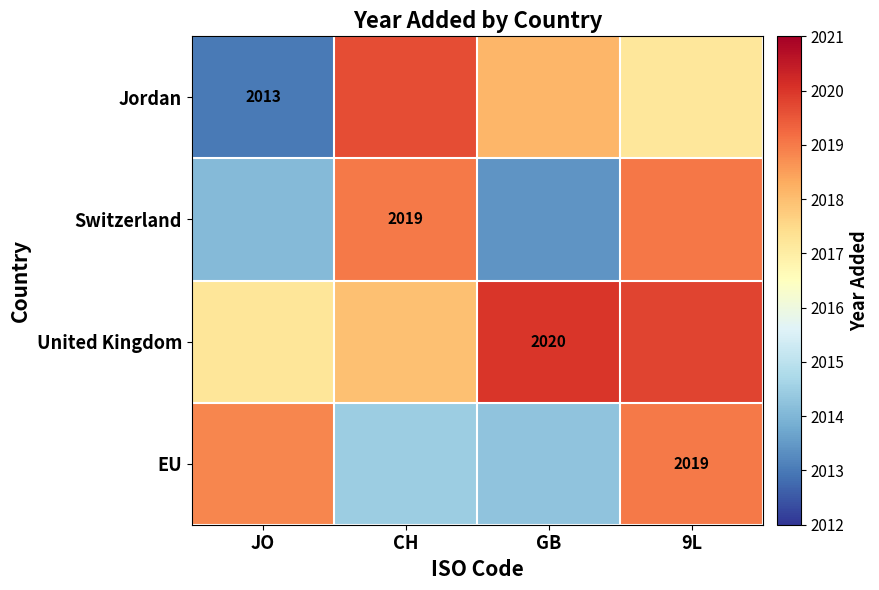

Is the value of EU at 9L greater than the value of Jordan at JO?

Yes